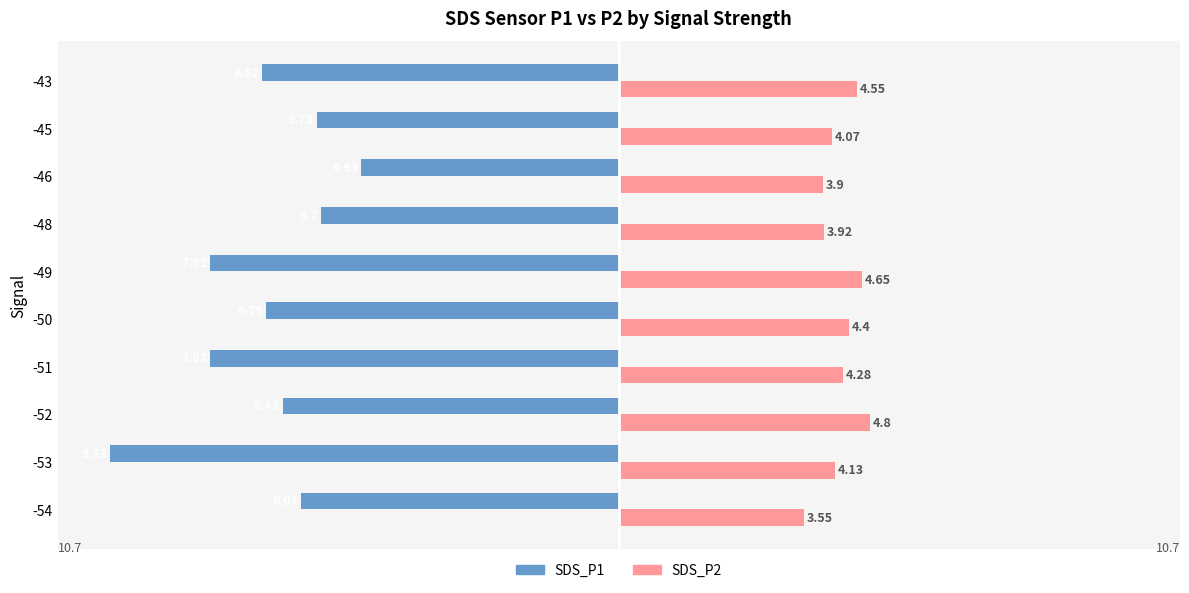

What are all the series names shown in the legend?

SDS_P1, SDS_P2